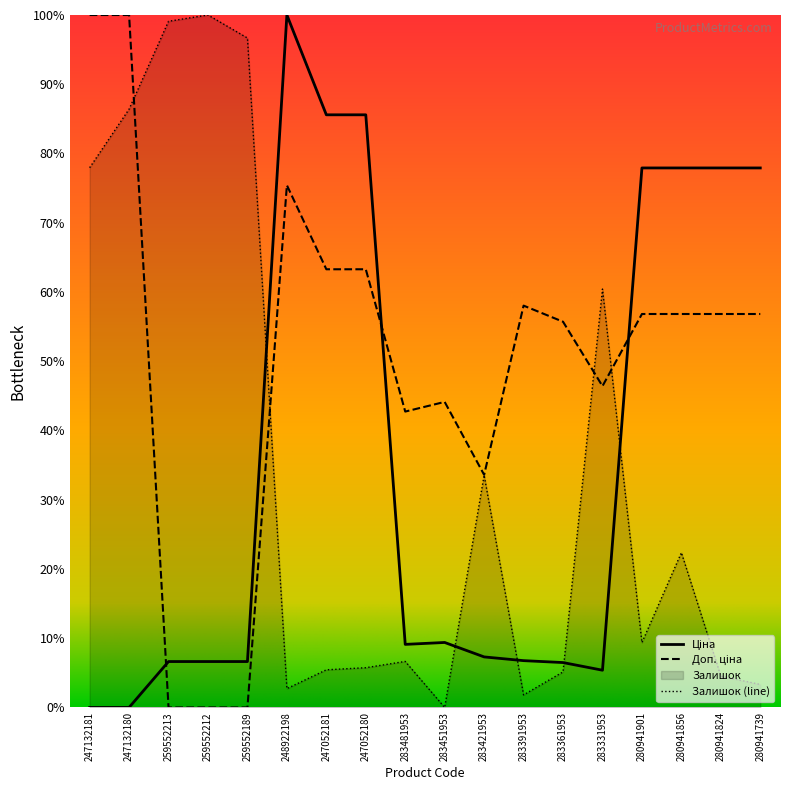

How many lines are shown in the chart?

3